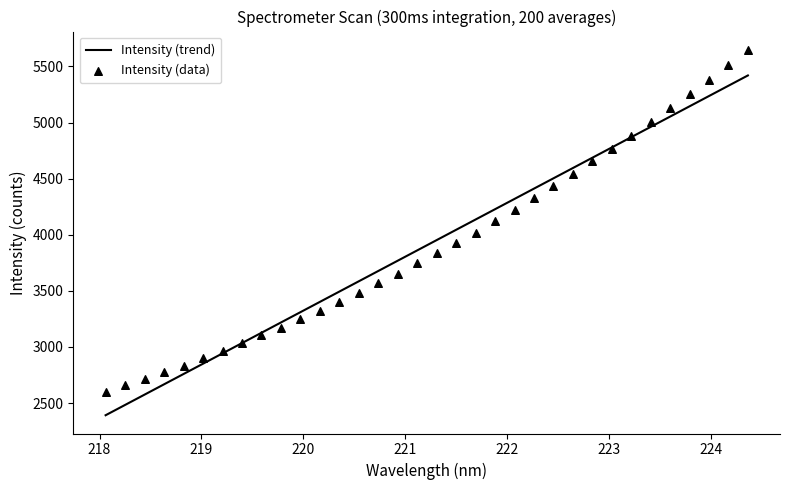

Approximately how many times larger is the value at 220.5444 compared to 224.1709?

0.6